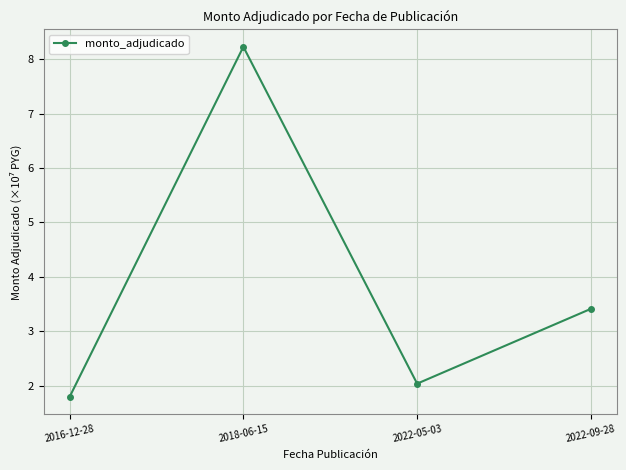

What is the ratio of the value at 2022-05-03 to the value at 2022-09-28?

0.6